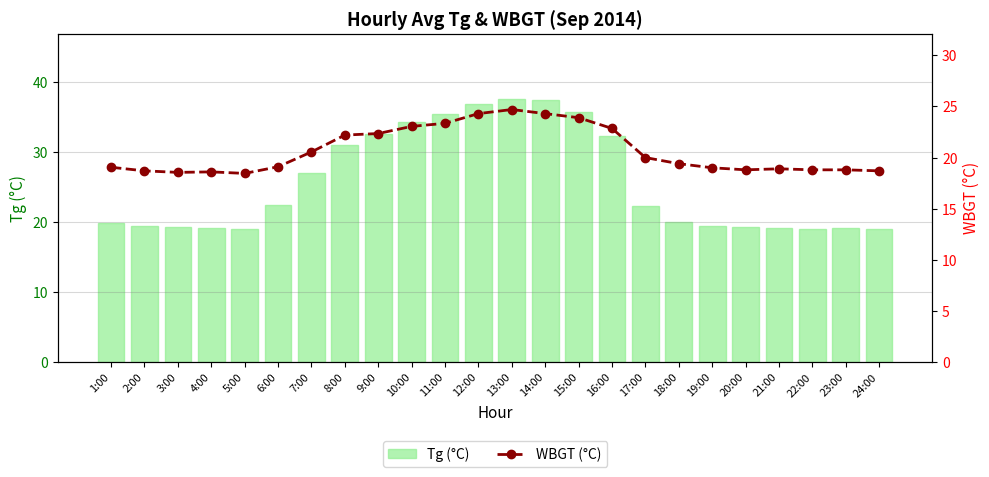

What is the highest value of the Tg (°C) series?

37.5